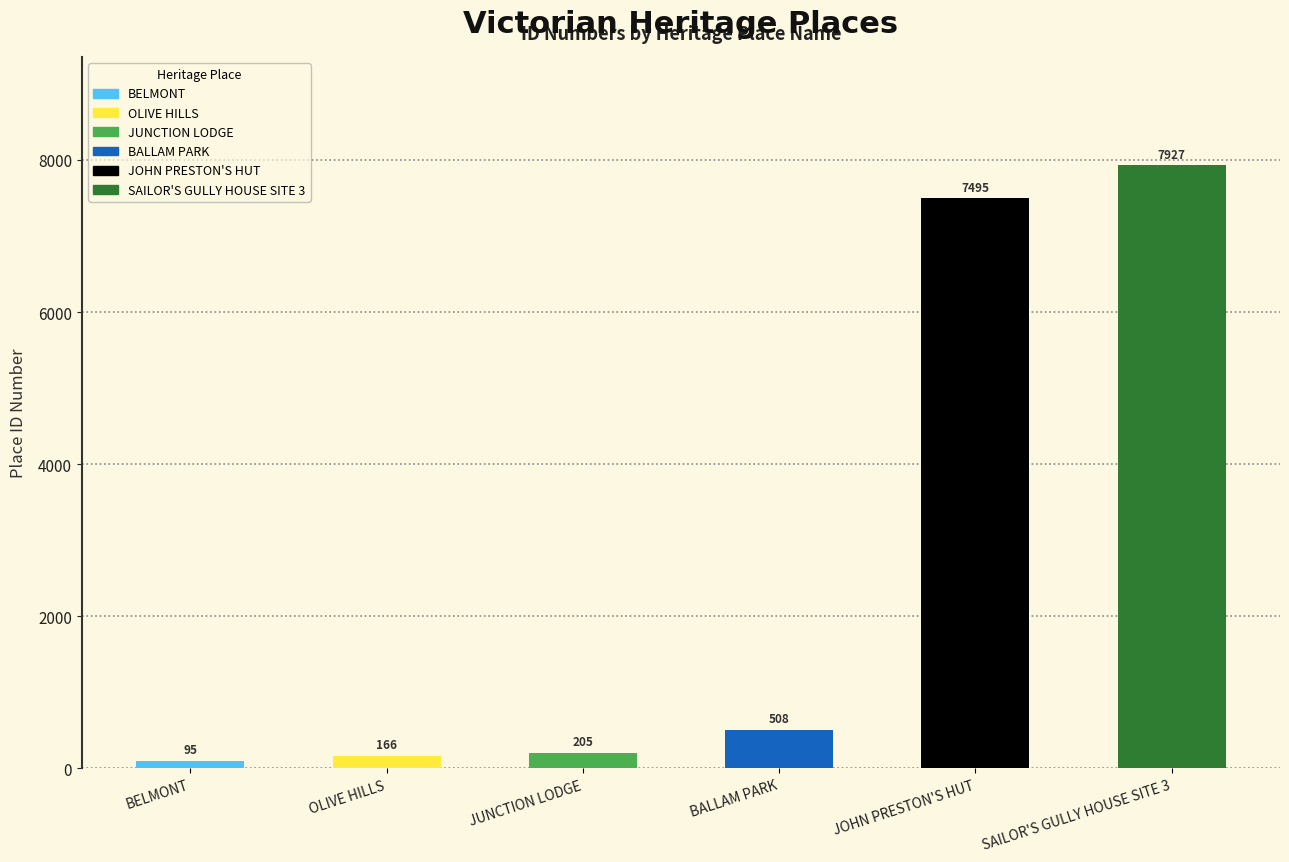

What is the greatest value displayed?

7927